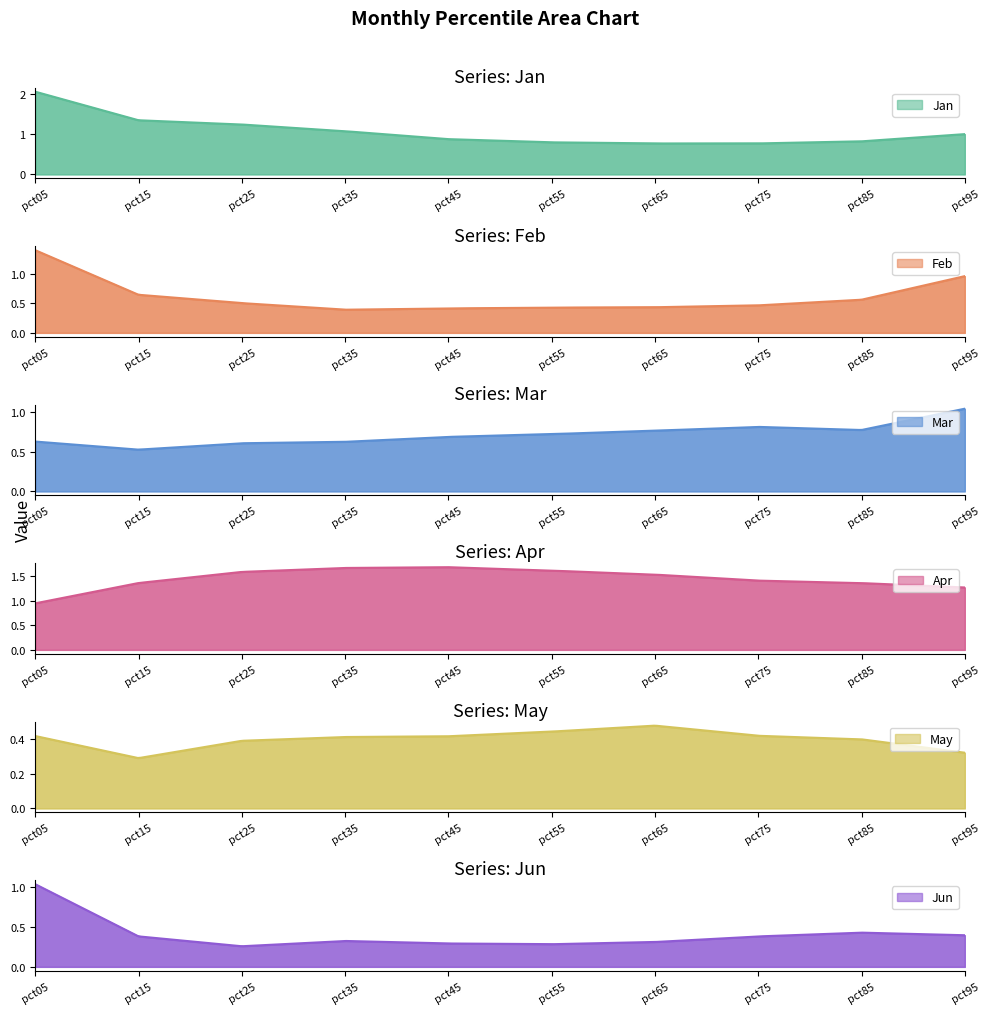

Which series changed the most between pct15 and pct65?

Jan